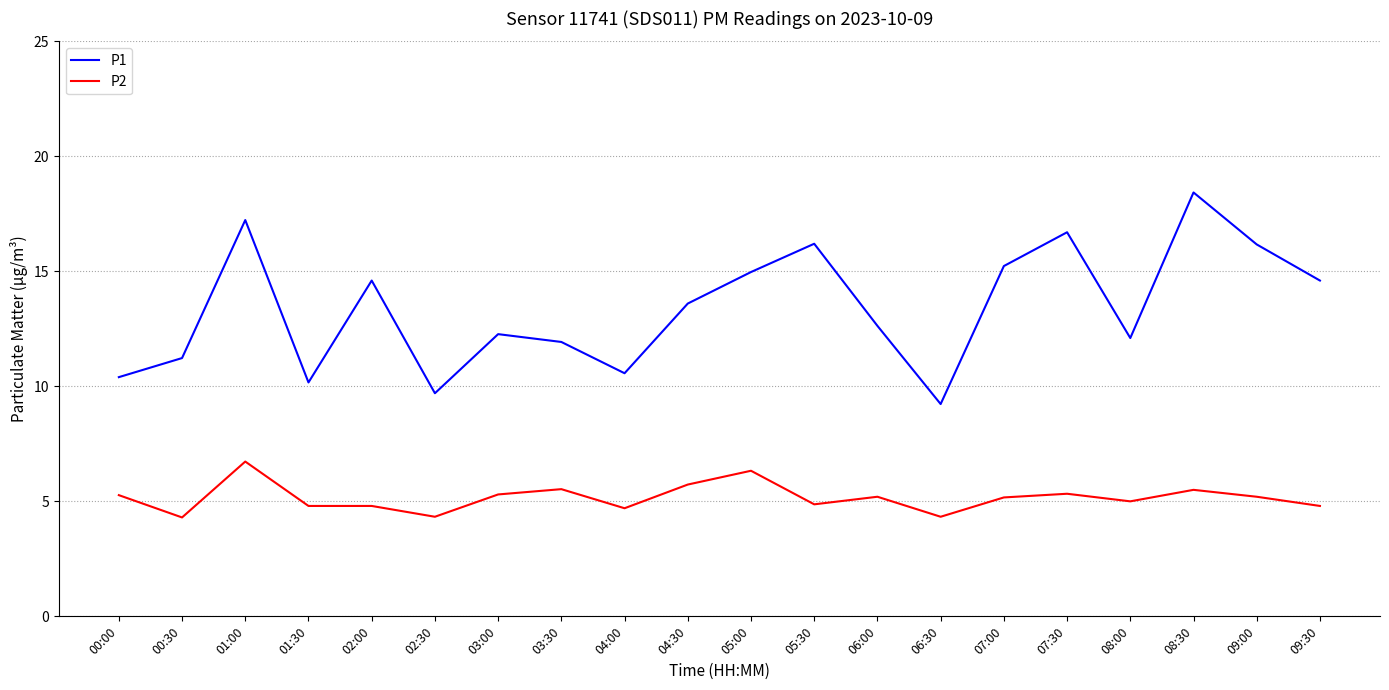

What are all the series names shown in the legend?

P1, P2